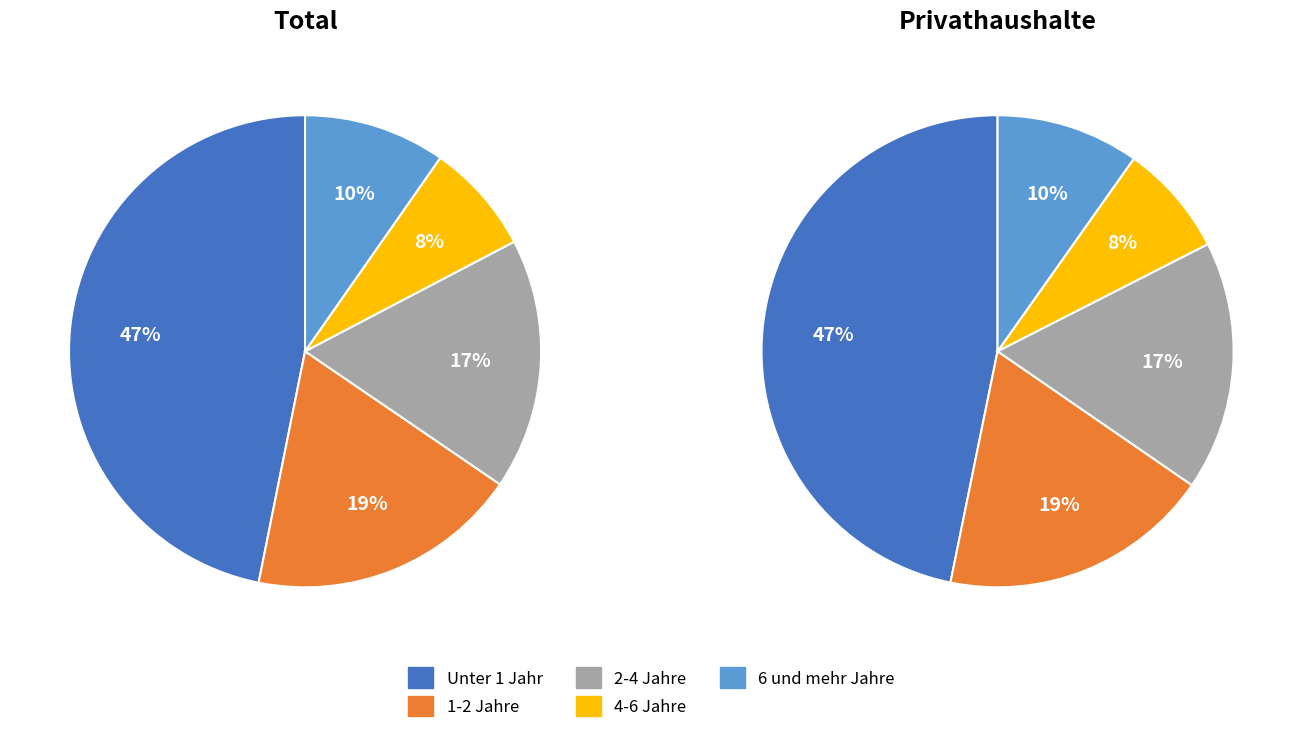

Is it true that 1-2 Jahre is 19% of the pie?

True